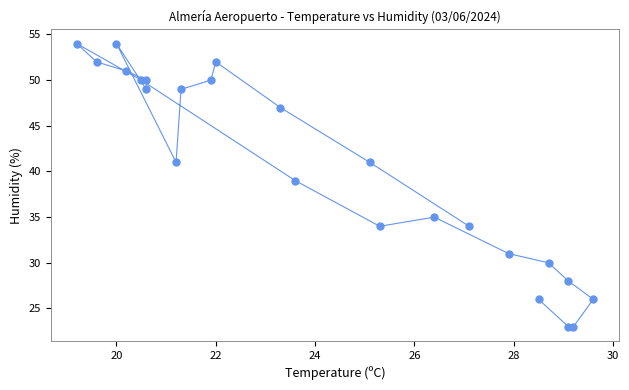

What Y value in the scatter plot is closest to 38?

39